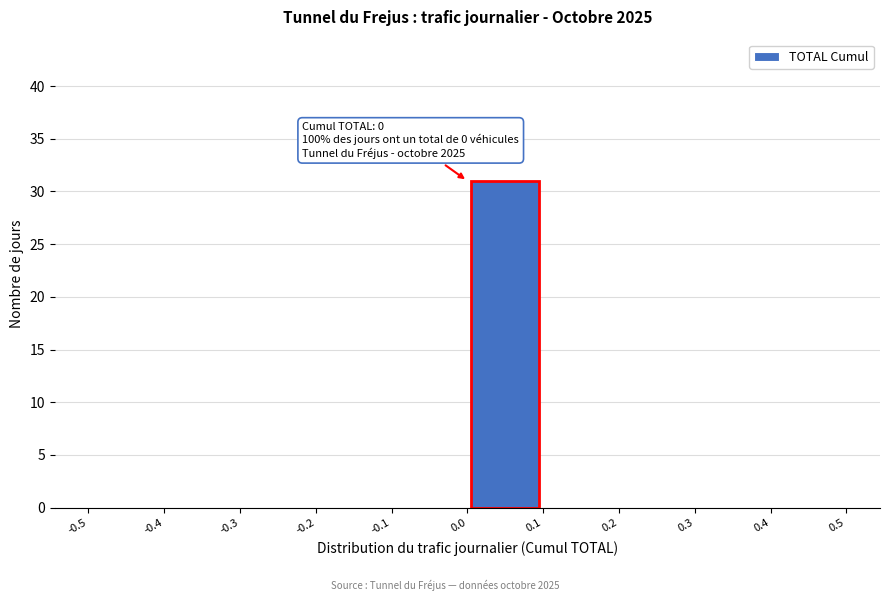

Which range on the x-axis has the tallest bar?

0.0 to 0.1